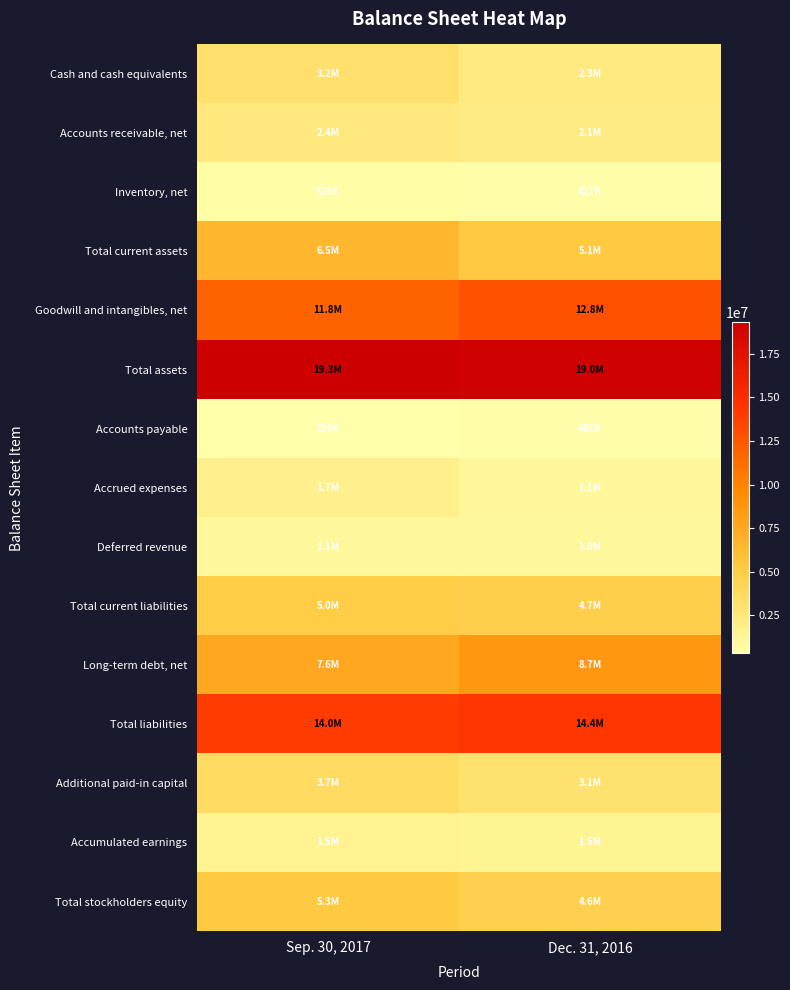

List the series in order of their peak value, highest first.

Total assets, Total liabilities, Goodwill and intangibles, net, Long-term debt, net, Total current assets, Total stockholders equity, Total current liabilities, Additional paid-in capital, Cash and cash equivalents, Accounts receivable, net, Accrued expenses, Accumulated earnings, Deferred revenue, Inventory, net, Accounts payable